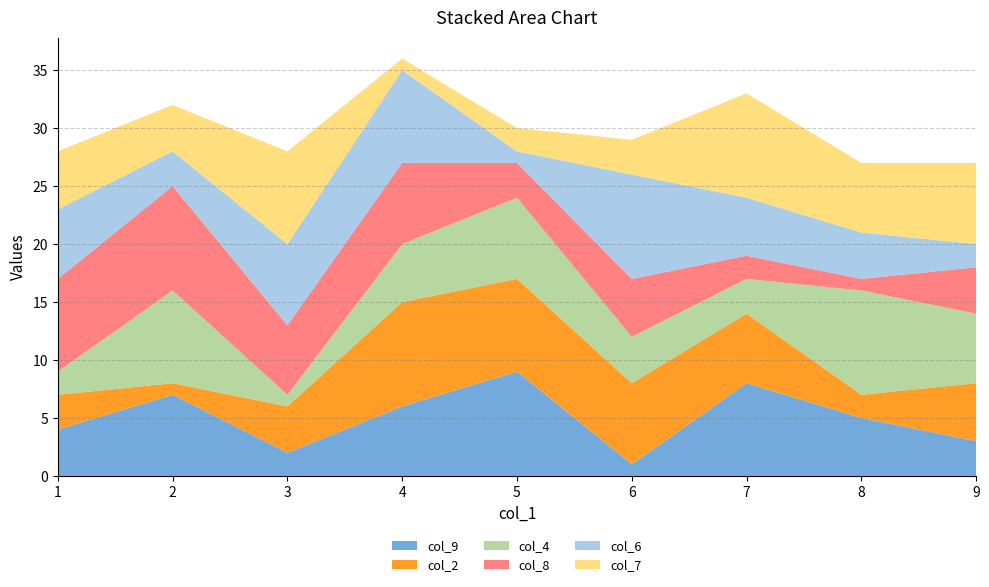

Reading left to right, what are all the values shown in this chart?

col_9: 3=2	2=7	6=1	1=4	4=6	5=9	8=5	9=3	7=8
col_2: 3=4	2=1	6=7	1=3	4=9	5=8	8=2	9=5	7=6
col_4: 3=1	2=8	6=4	1=2	4=5	5=7	8=9	9=6	7=3
col_8: 3=6	2=9	6=5	1=8	4=7	5=3	8=1	9=4	7=2
col_6: 3=7	2=3	6=9	1=6	4=8	5=1	8=4	9=2	7=5
col_7: 3=8	2=4	6=3	1=5	4=1	5=2	8=6	9=7	7=9